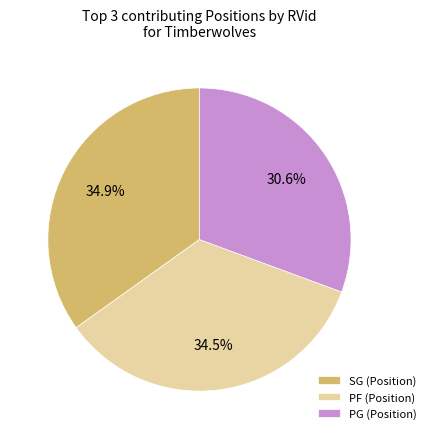

What percentage is NOT represented by PF (Position)?

65.5%